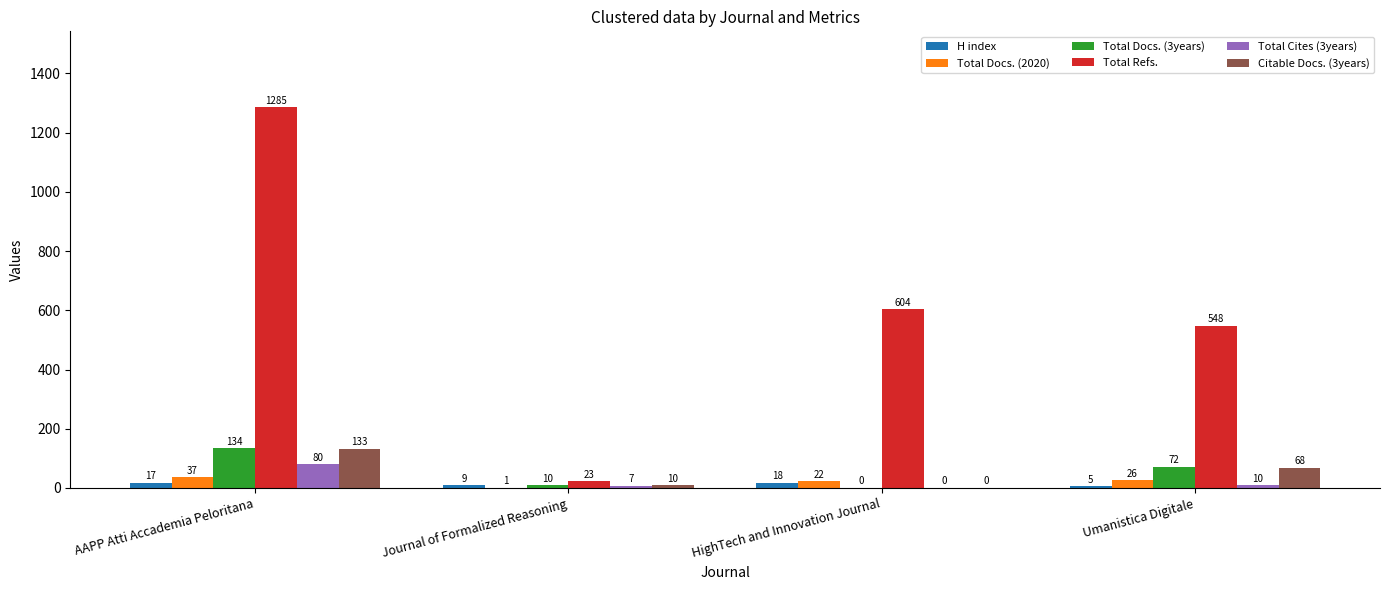

What is the spread (max minus min) of values at AAPP Atti Accademia Peloritana?

1268